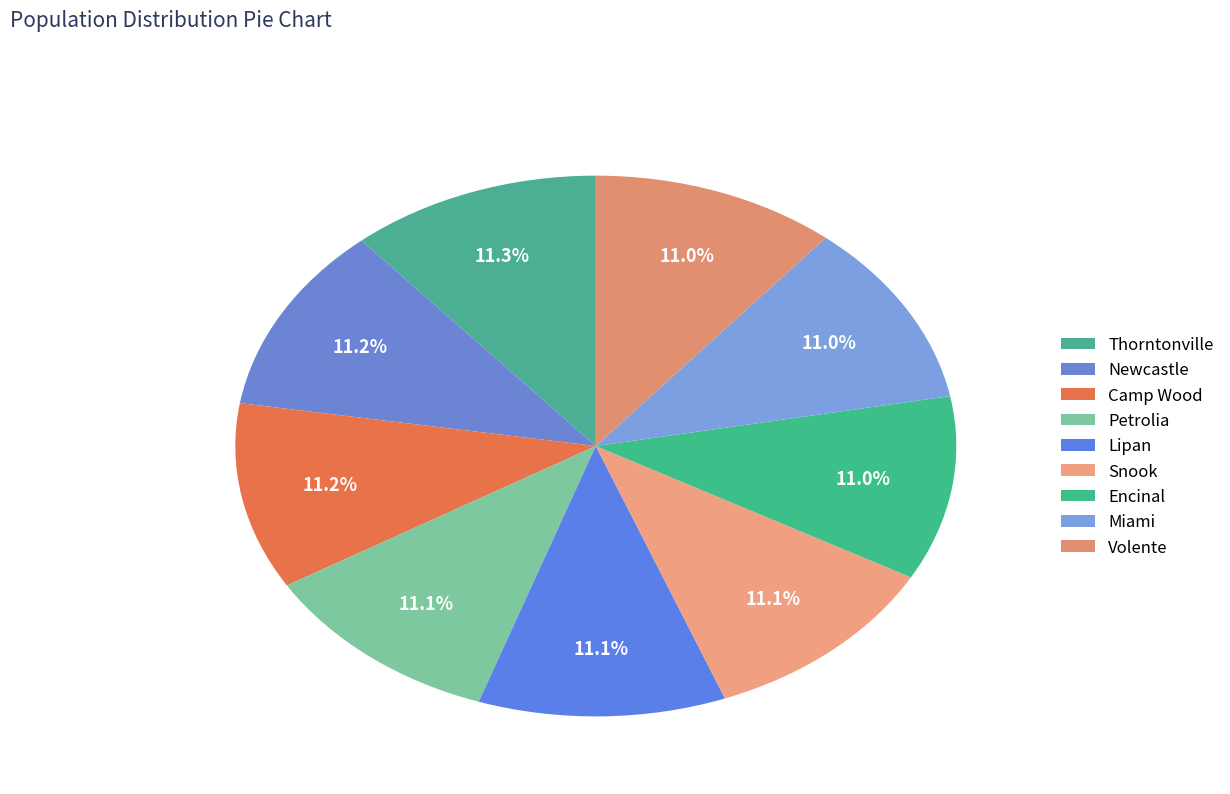

How many slices are in this pie chart?

9